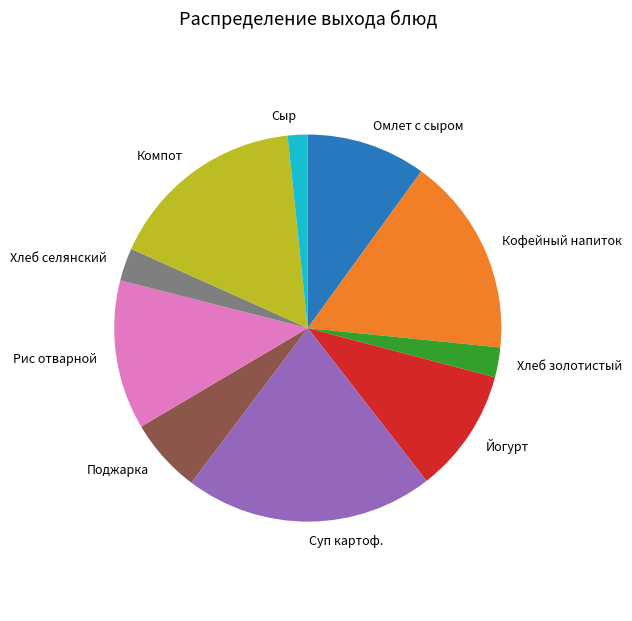

Is there a majority slice in this chart?

No